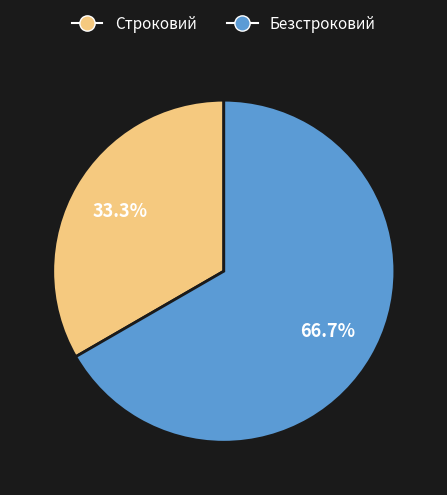

Combined, what portion of the pie is Строковий and Безстроковий?

100.0%